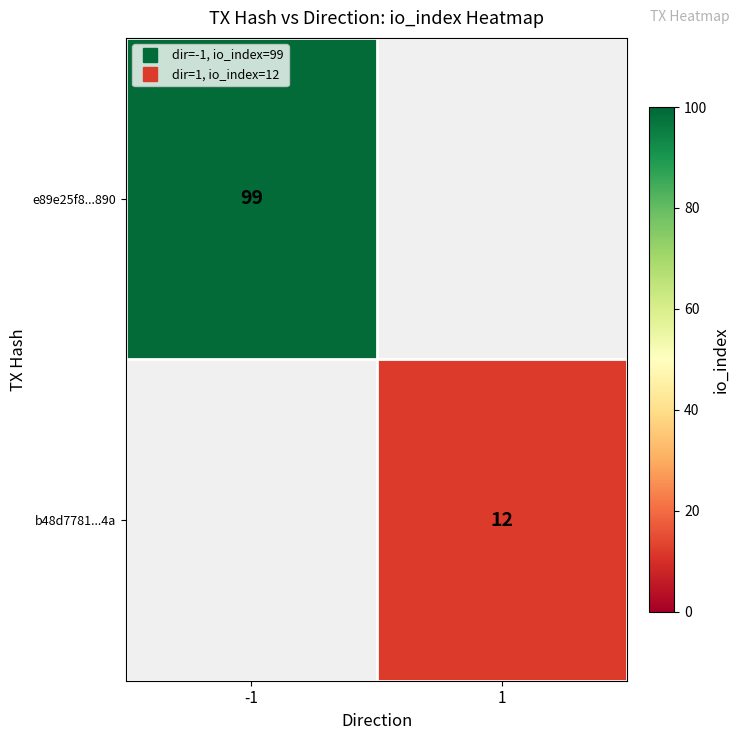

At which category does the chart reach its peak across all series?

-1